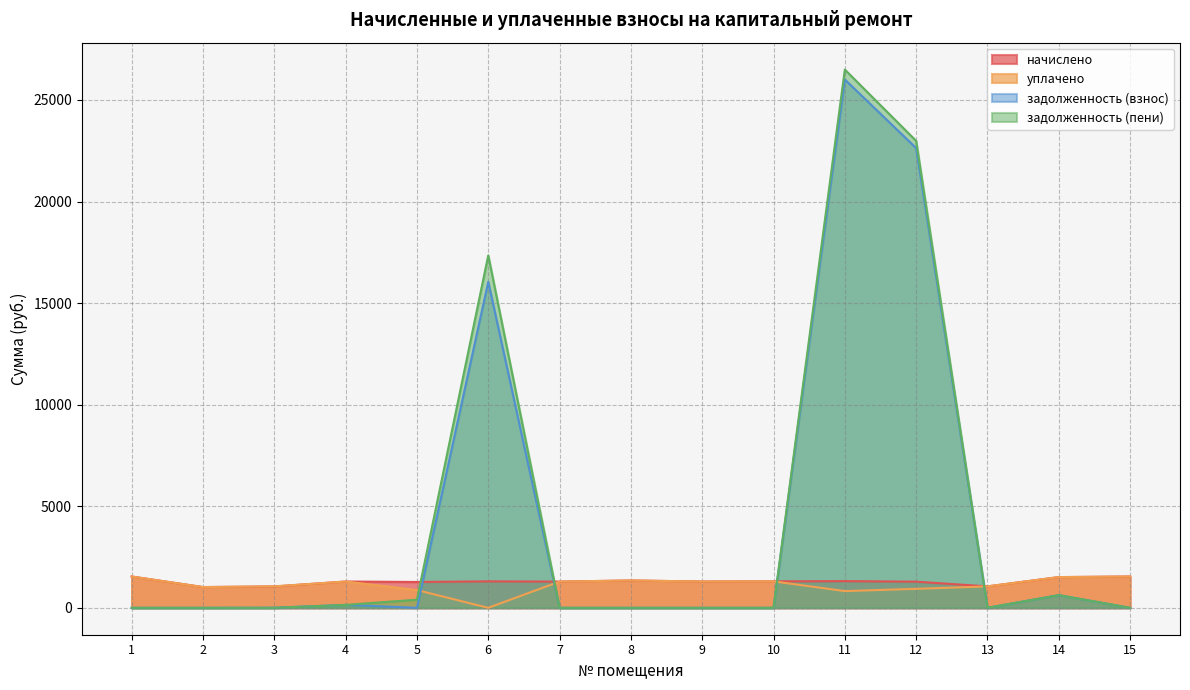

Which has a higher value, 14 or 11?

14